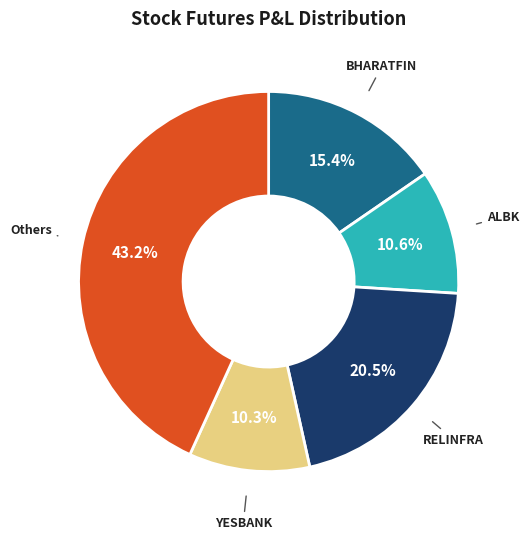

Is there any slice that represents more than half of the pie?

No